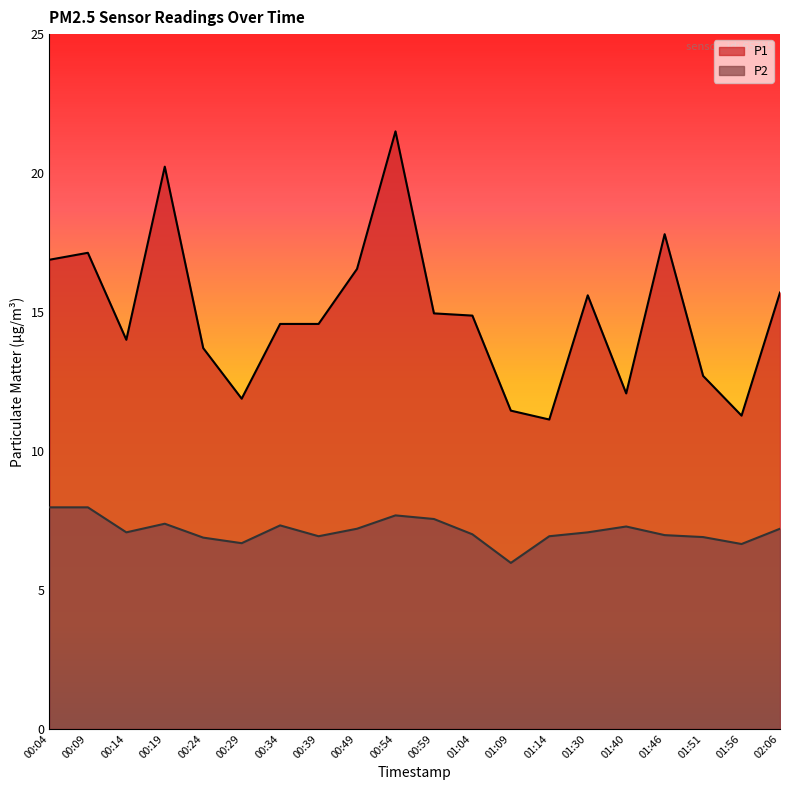

What is the sum of the P1 values at 01:46 and 00:19?

38.0